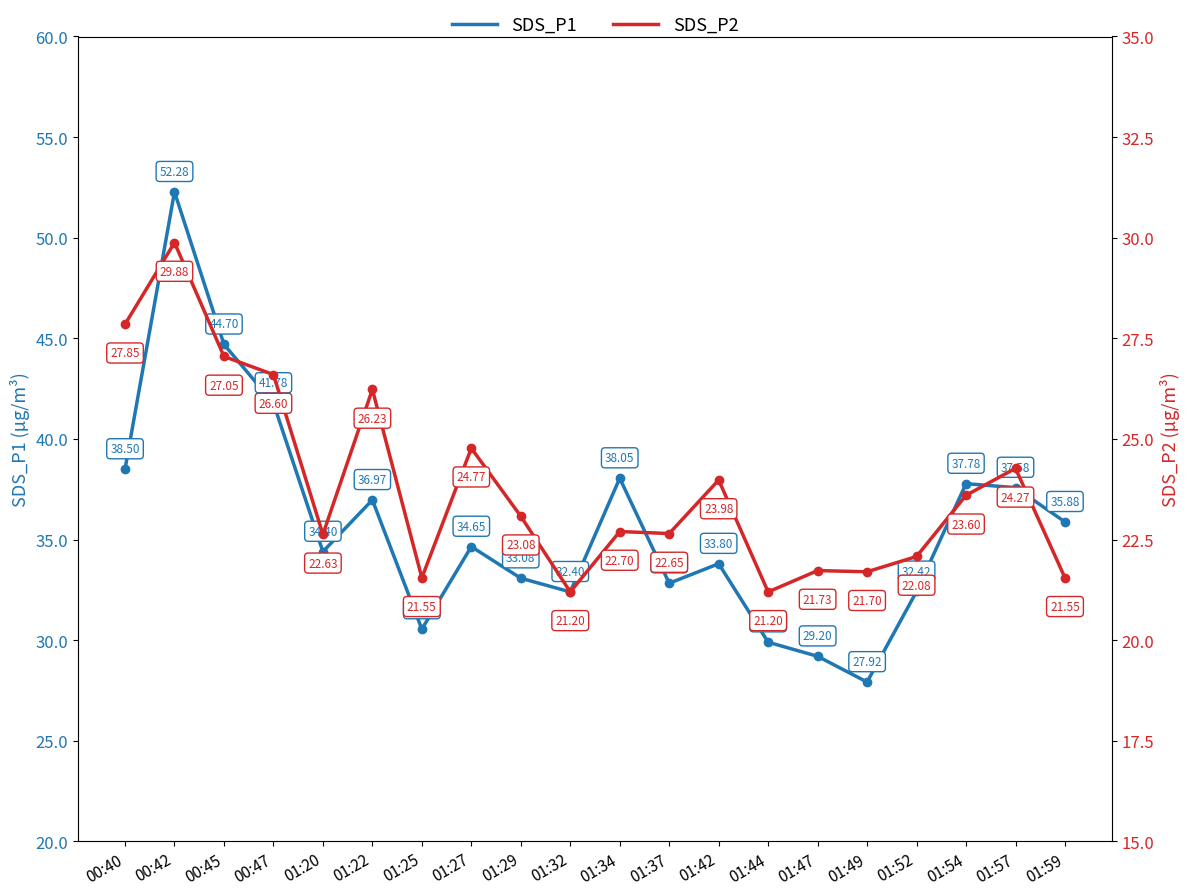

Rank the series by their maximum value, from lowest to highest.

SDS_P2, SDS_P1